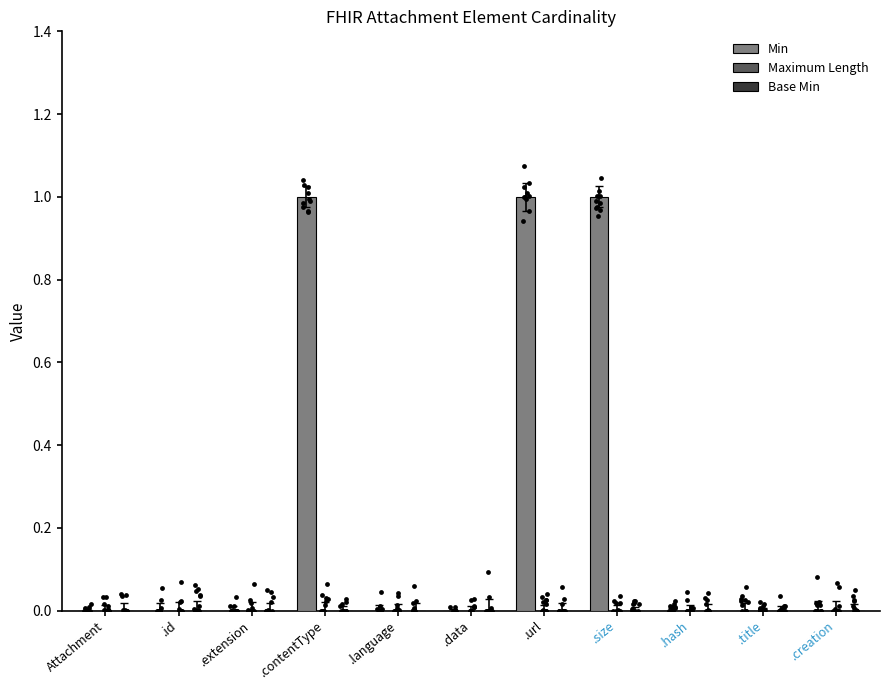

Which series contains the lowest Y value?

Min